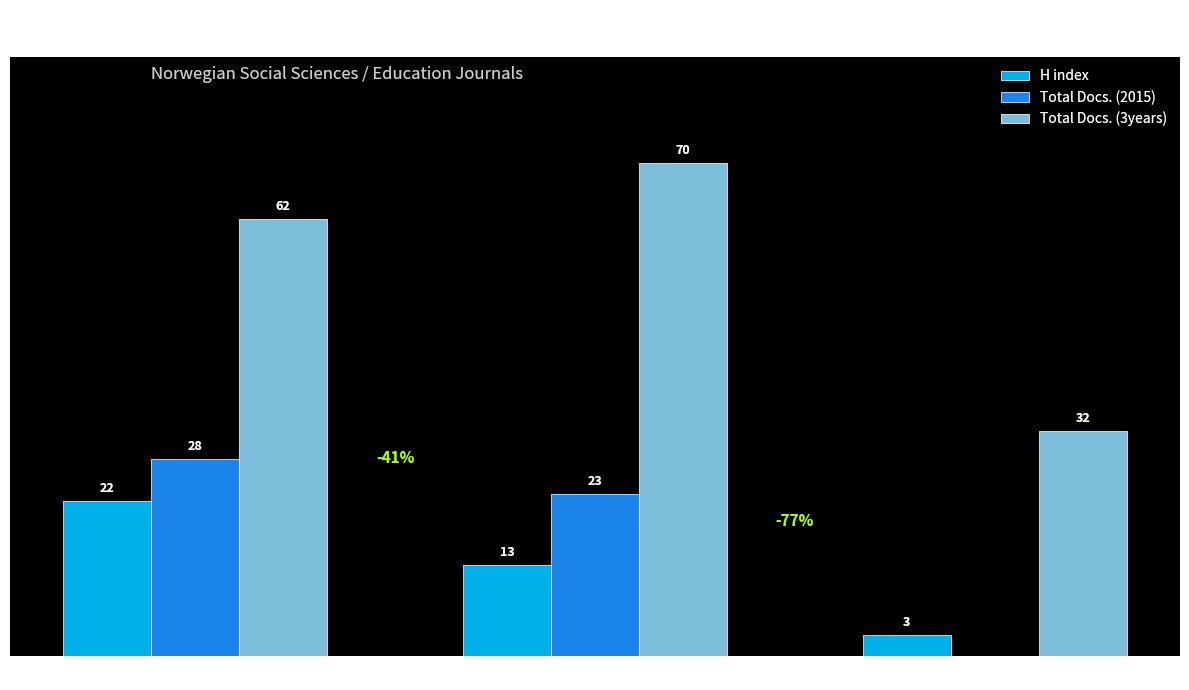

Does the chart contain stacked bars?

No